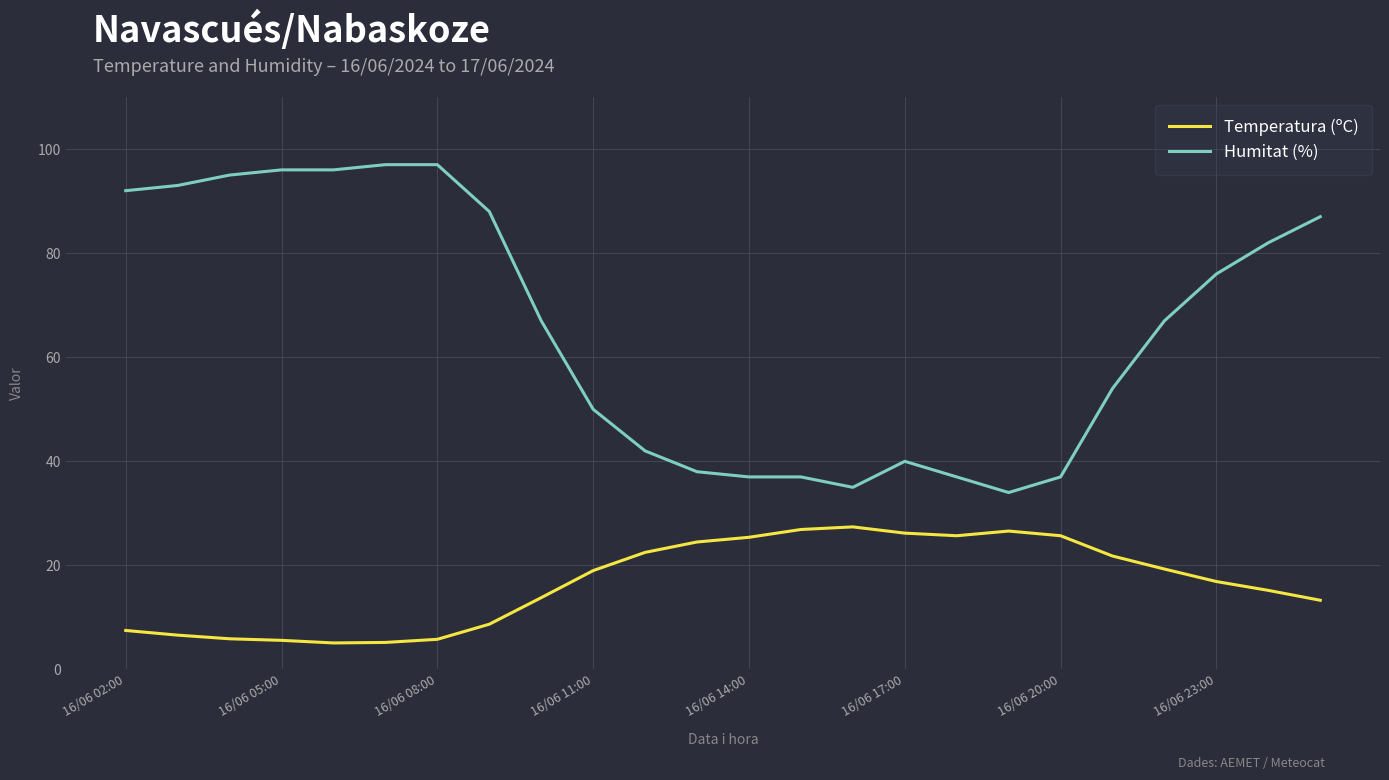

Rank the series by their average value, from lowest to highest.

Temperatura (ºC), Humitat (%)